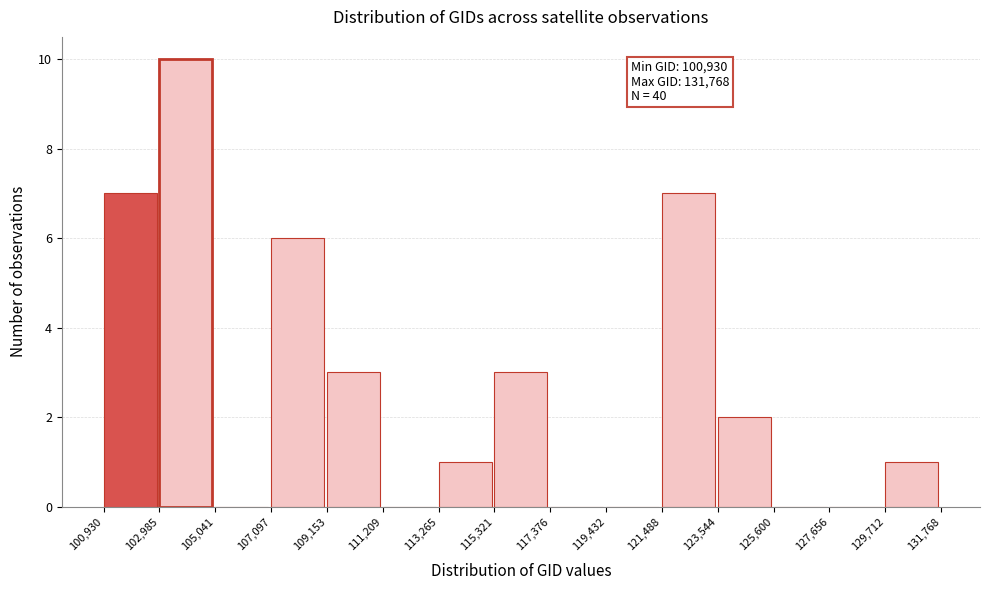

Which range on the x-axis has the tallest bar?

102,985 to 105,041